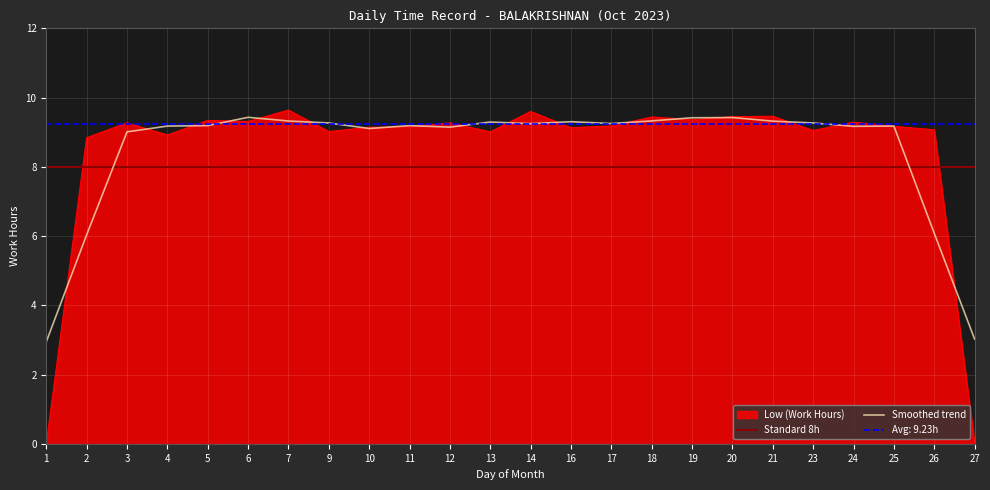

Is the value of Low (Work Hours) at 5 greater than the value of Standard 8h at 7?

Yes